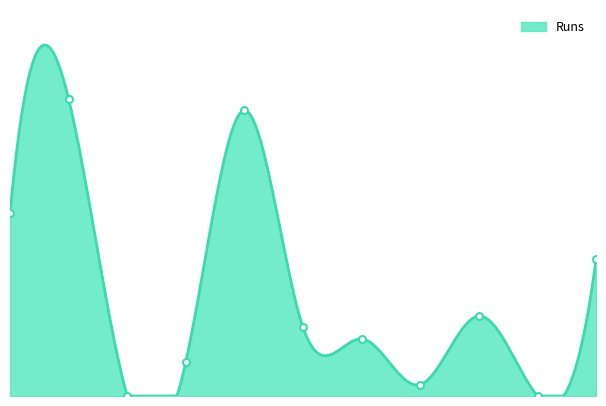

How many interior local peaks (higher than both neighbors) does the data have?

3